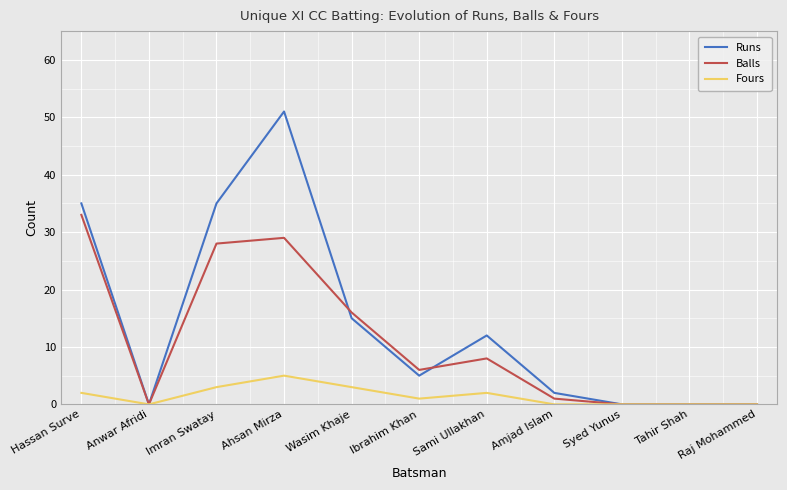

Is this an area chart (filled region under the line)?

No